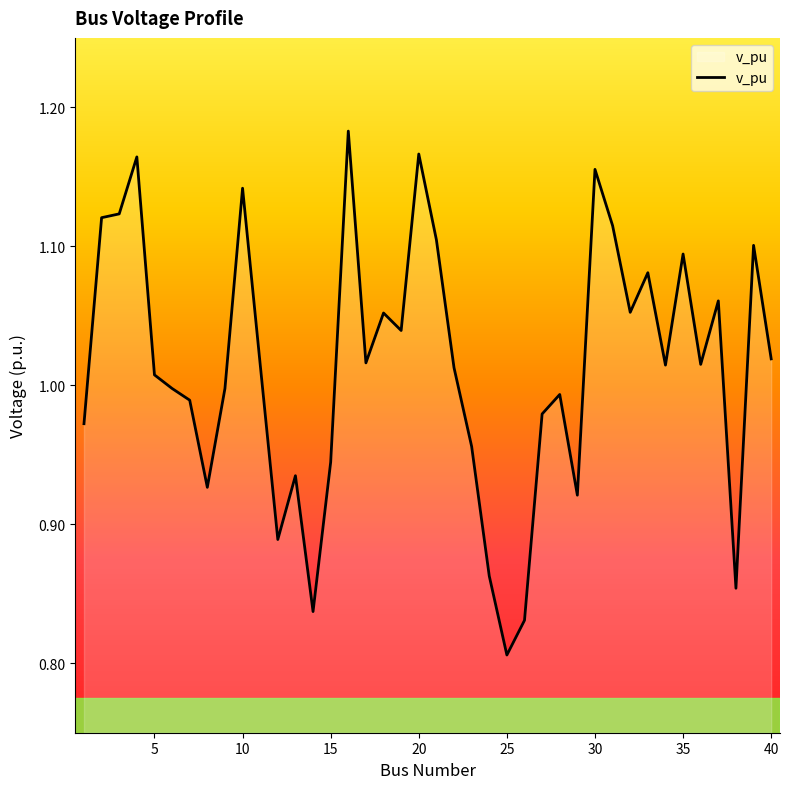

What is the difference between the second highest and second lowest values?

0.3